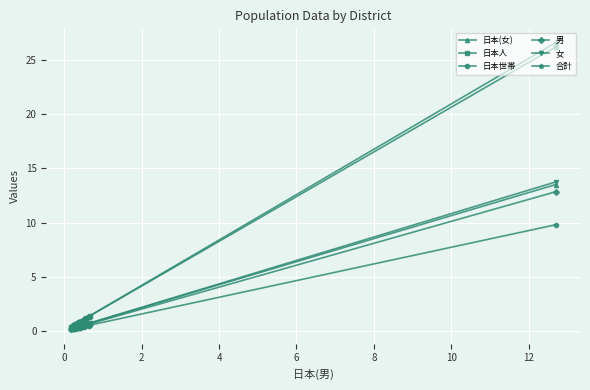

Which series has the largest range (max minus min)?

合計